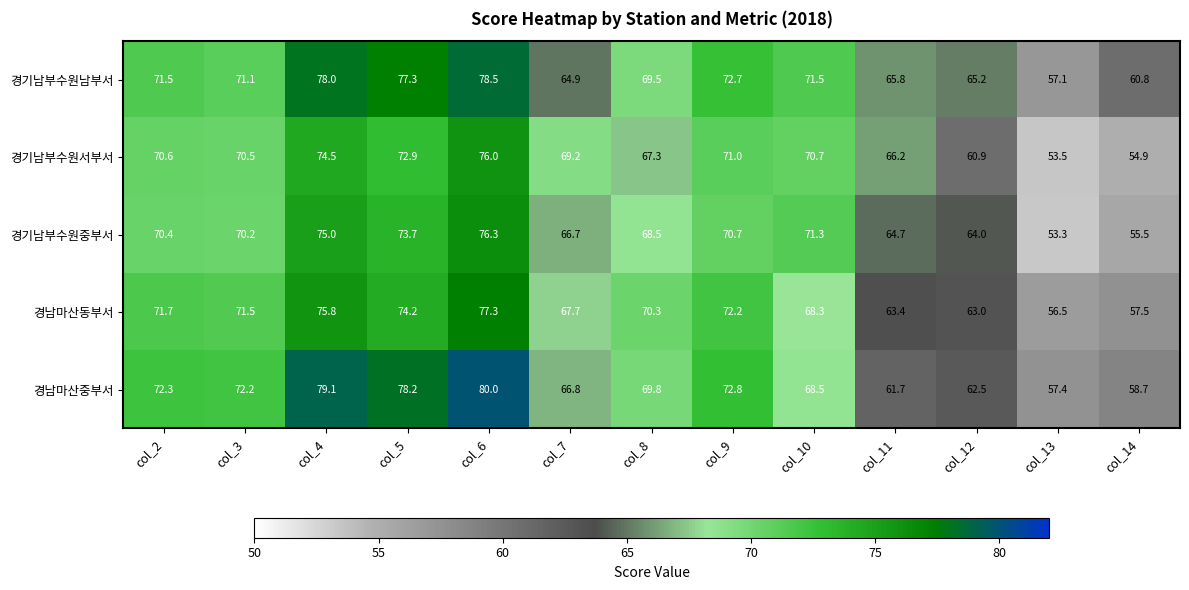

The value of 경기남부수원남부서 at col_7 is 64.9. True or false?

True